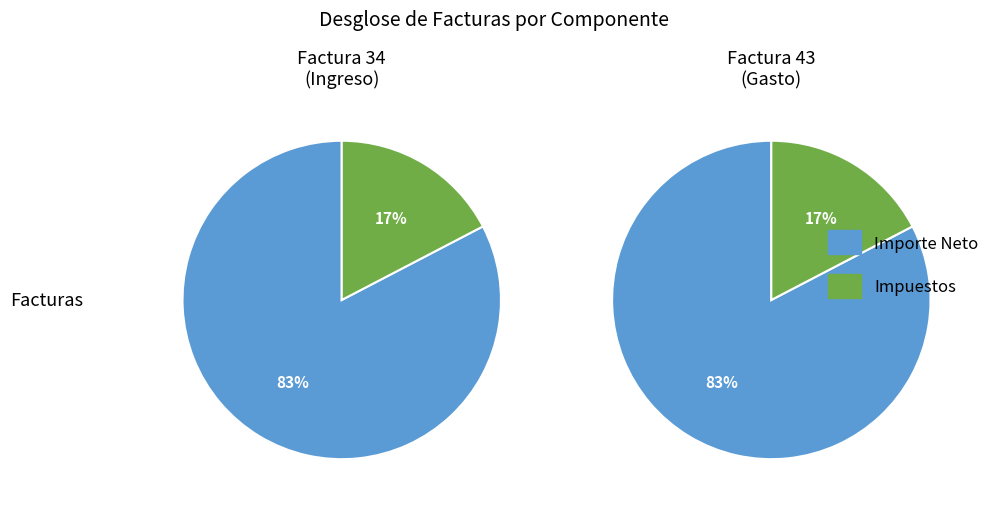

Do Factura 43 (Gasto) and Factura 34 (Ingreso) together represent more than half of the pie?

Yes